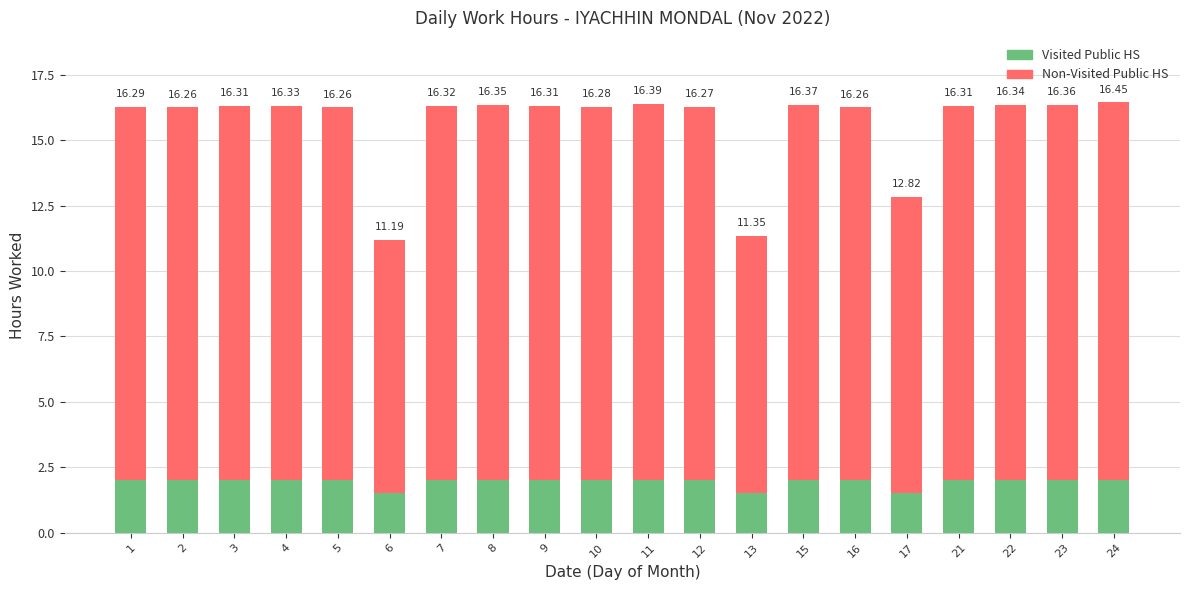

What are all the series names shown in the legend?

Visited Public HS, Non-Visited Public HS